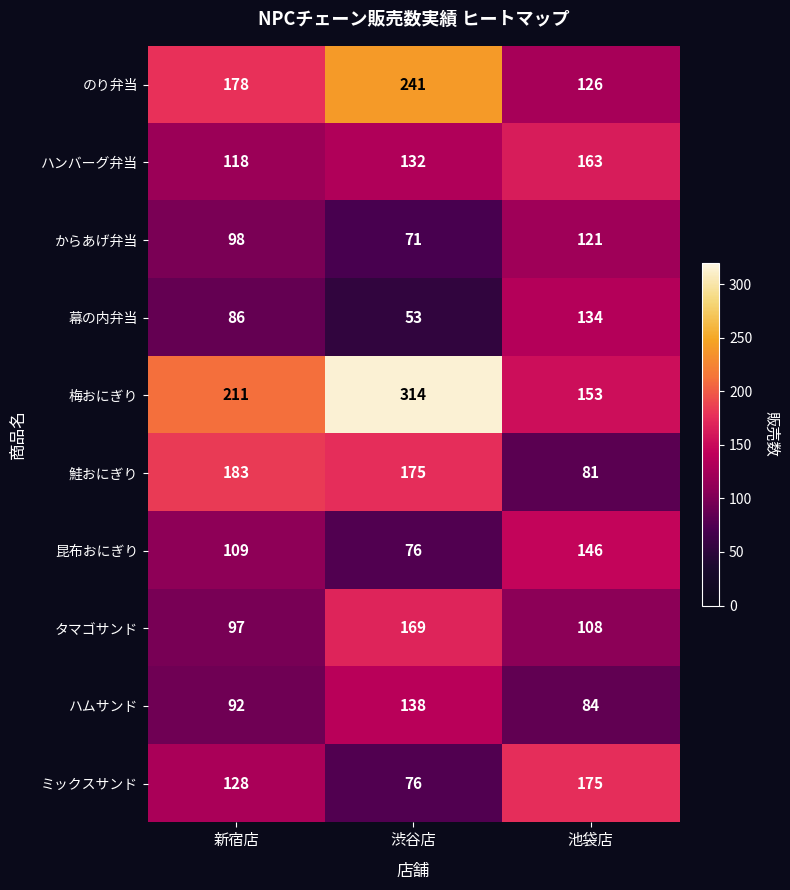

Which series has the largest total across all categories?

梅おにぎり